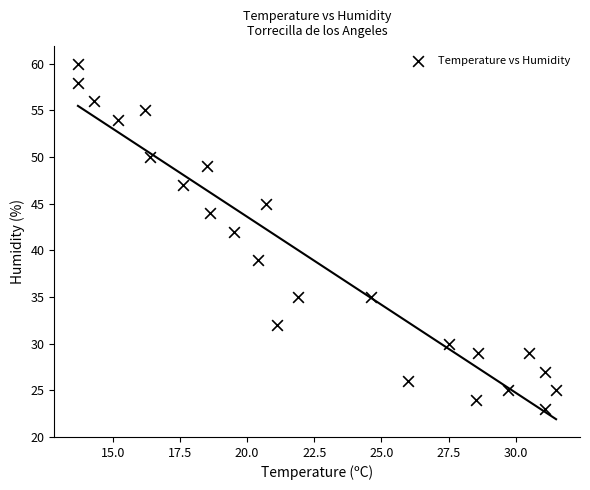

What is the range of Y values (max minus min)?

37